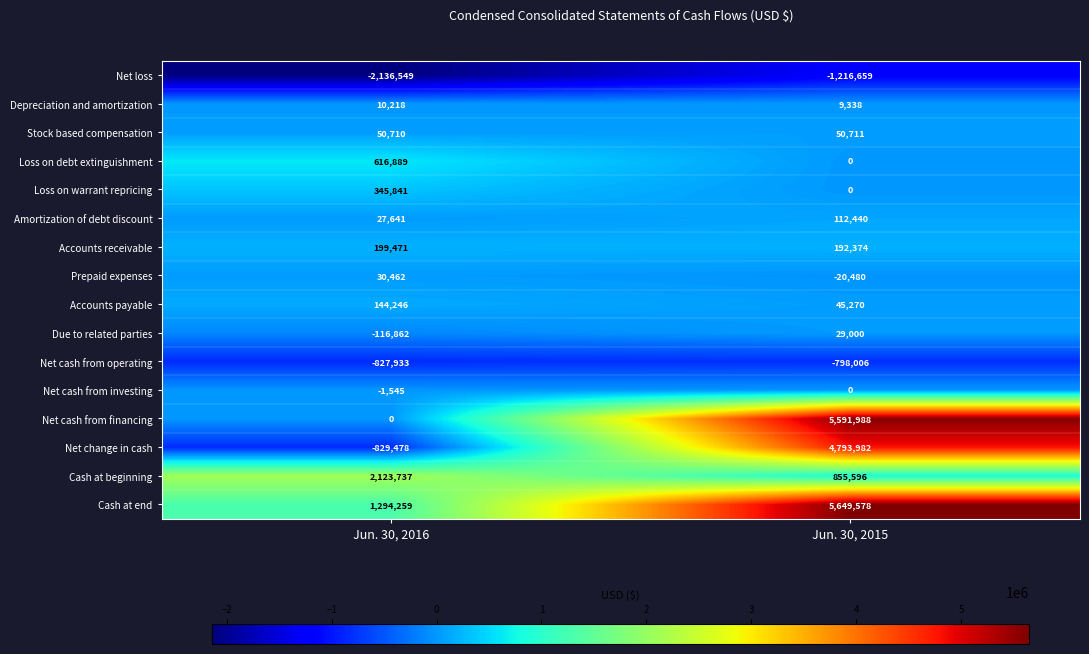

True or false: Due to related parties has a value of -116862 at Jun. 30, 2016.

True